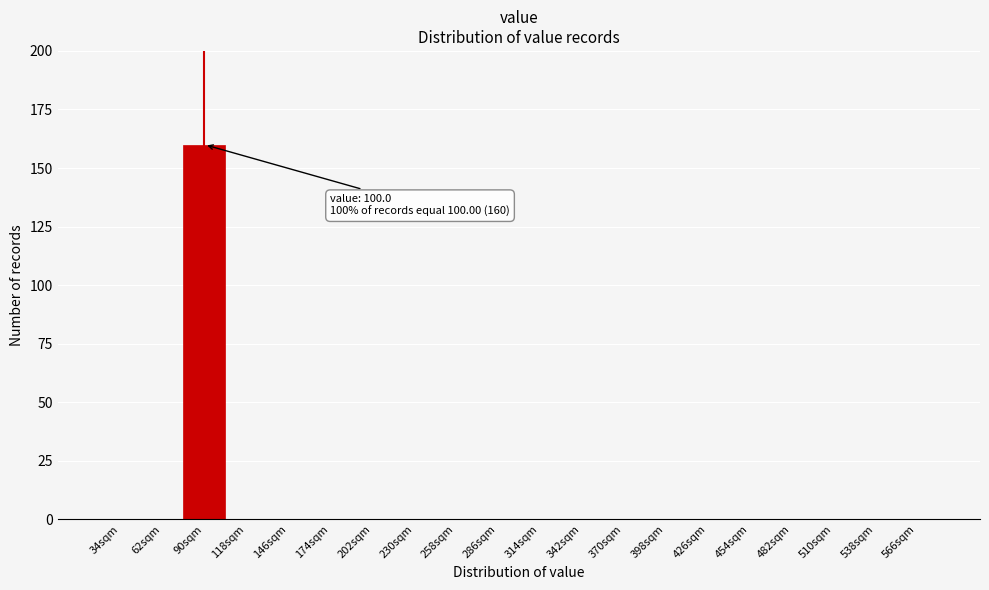

Reading left to right, extract all data points from this chart.

34sqm=0	62sqm=0	90sqm=160	118sqm=0	146sqm=0	174sqm=0	202sqm=0	230sqm=0	258sqm=0	286sqm=0	314sqm=0	342sqm=0	370sqm=0	398sqm=0	426sqm=0	454sqm=0	482sqm=0	510sqm=0	538sqm=0	566sqm=0